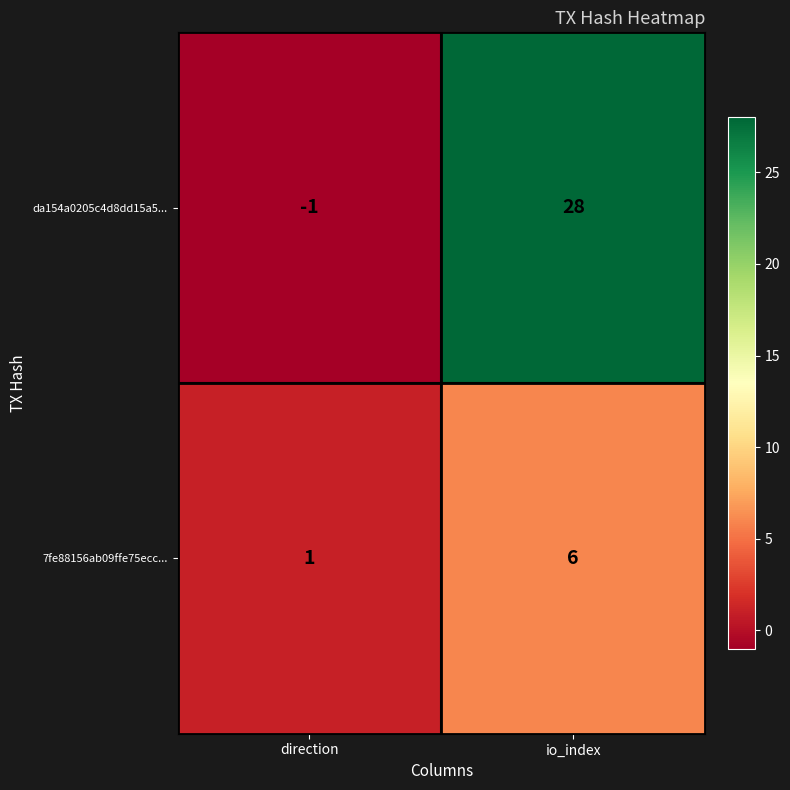

Which series has the largest range (max minus min)?

da154a0205c4d8dd15a5...